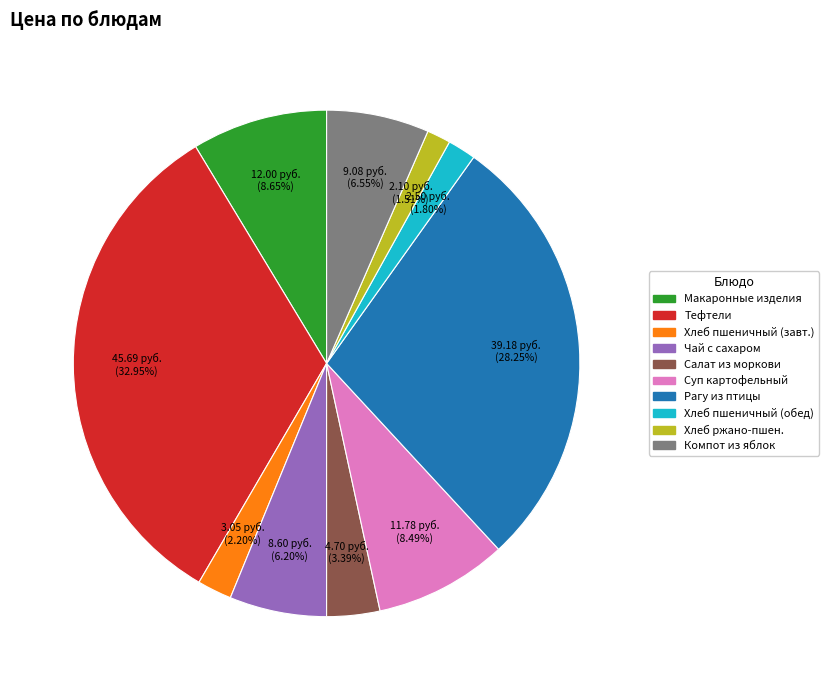

Is there a majority slice in this chart?

No